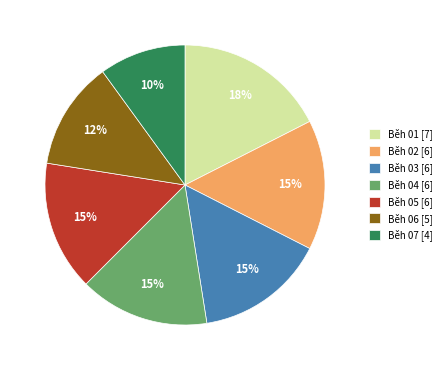

How many segments does this pie chart have?

7